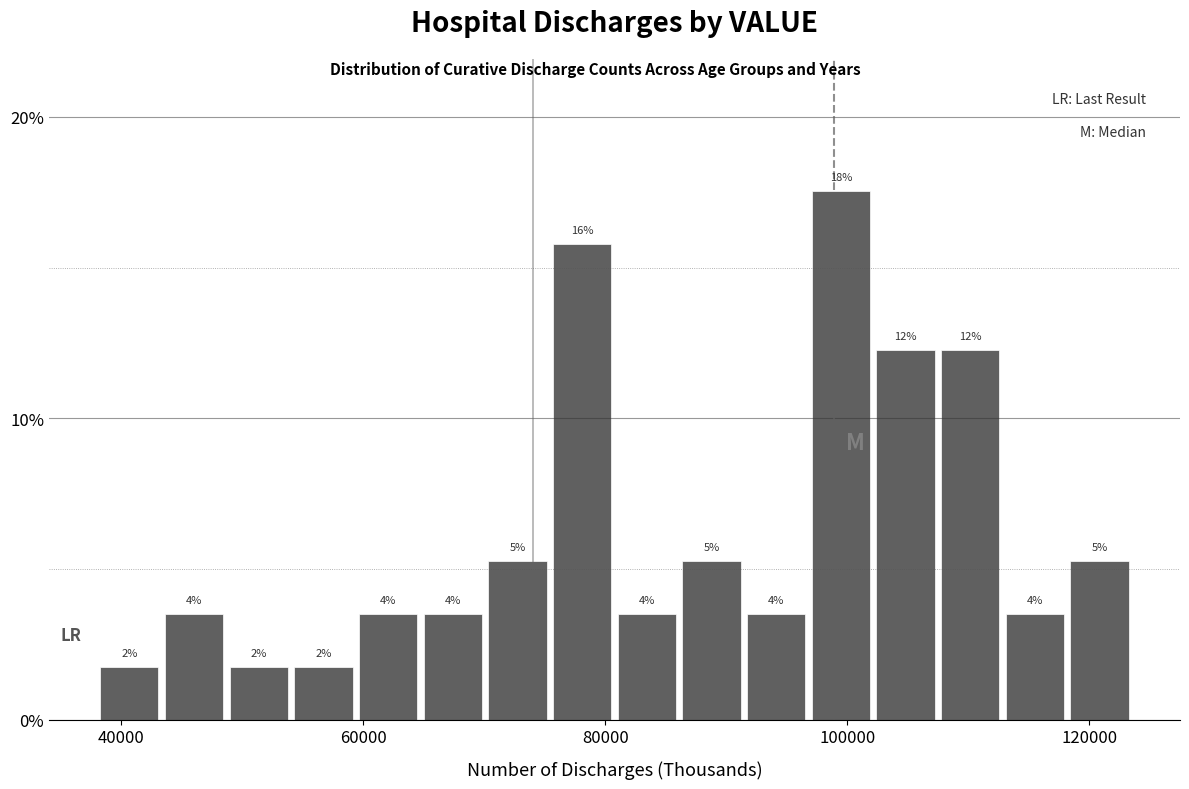

Read against the x-axis, roughly where is the centre of the tallest bar?

100000